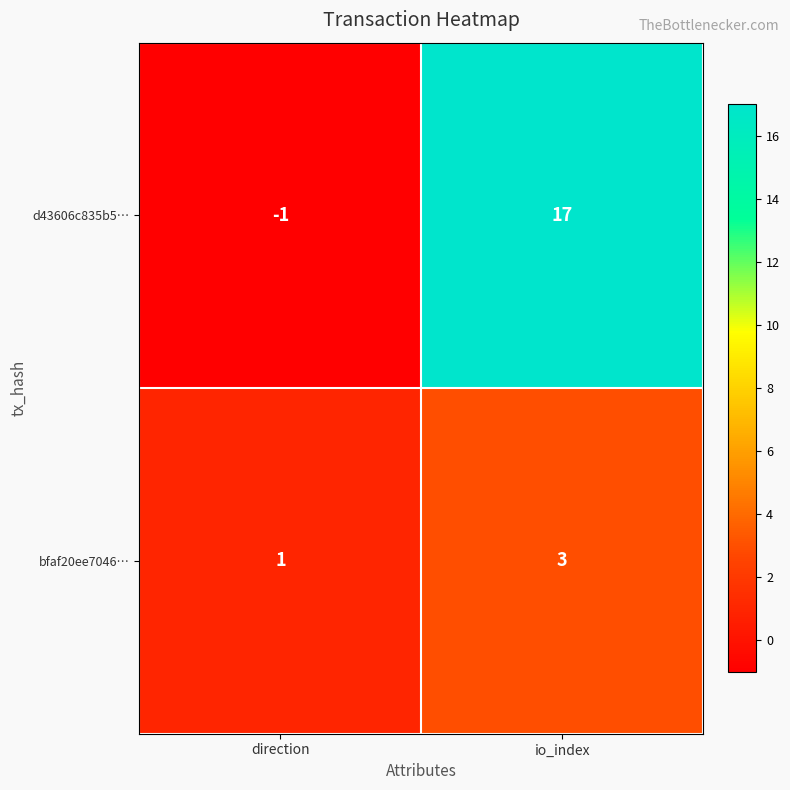

Reading right to left, list all the values displayed in this chart.

d43606c835b5…: 17	-1
bfaf20ee7046…: 3	1